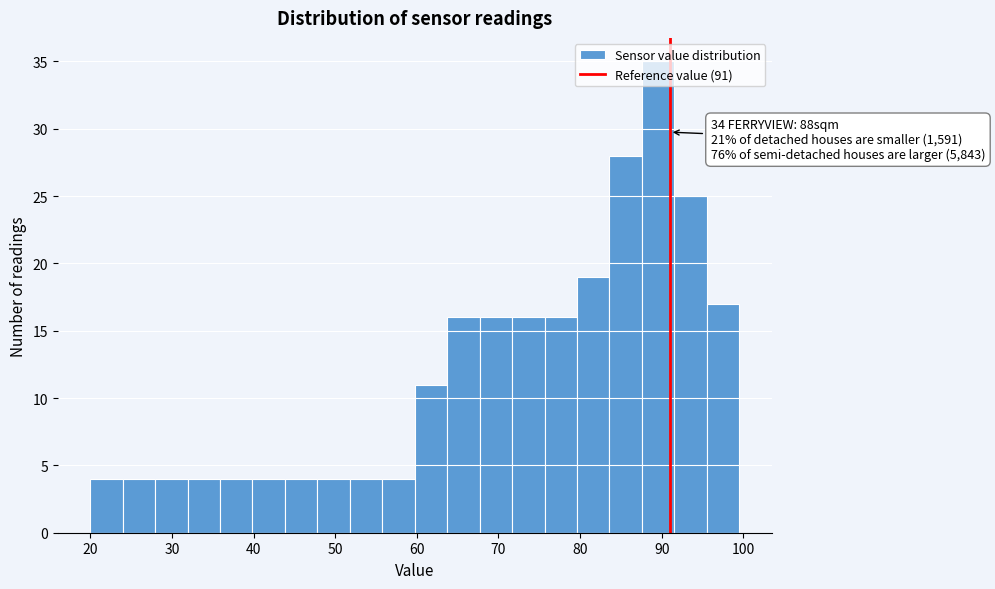

Around what value on the x-axis is the tallest bar? Give the approximate position of its centre, as read against the axis.

90